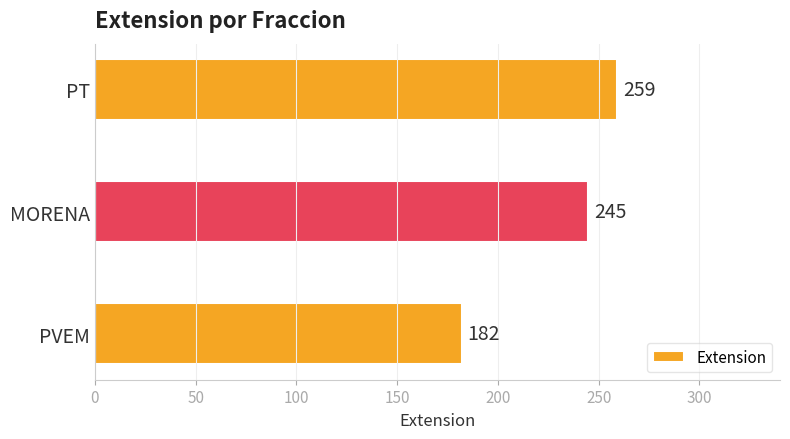

What value does the data have at PT?

259.0